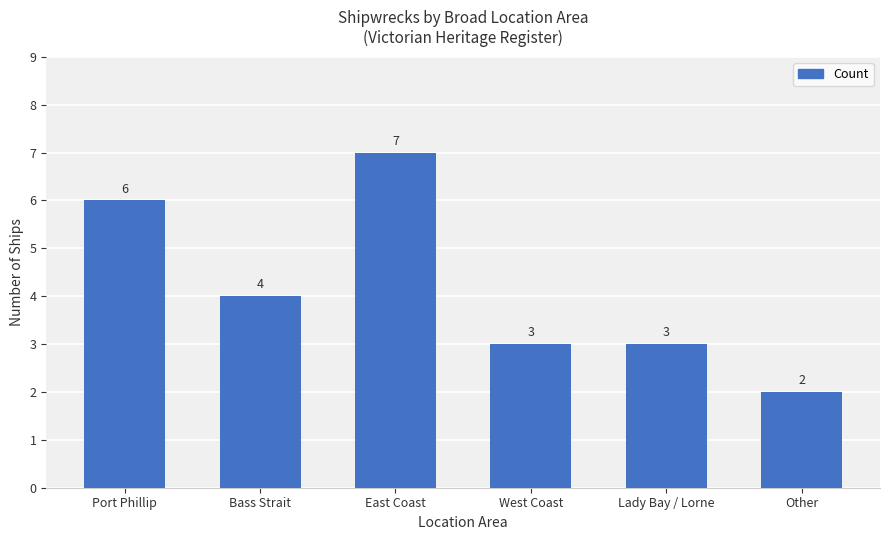

What position from the right is East Coast?

4